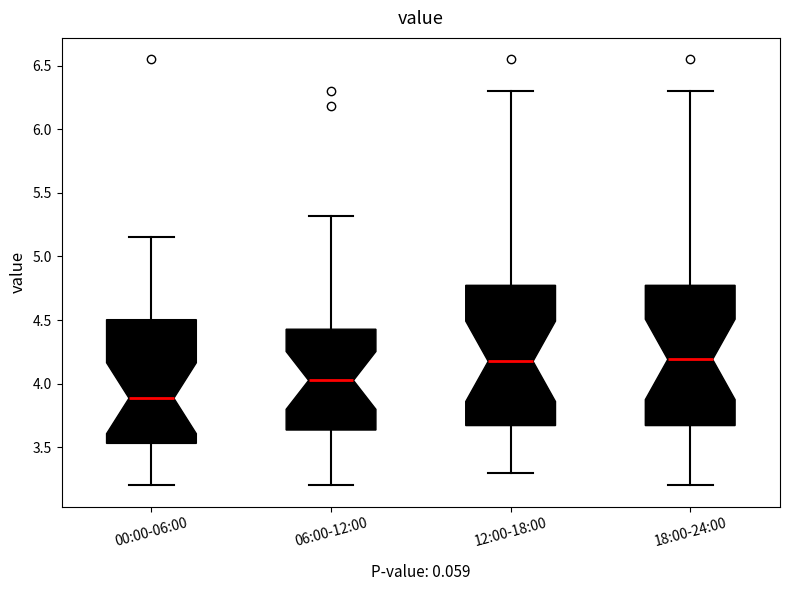

Where does the median line of the box for 06:00-12:00 sit on the y-axis? The values are not printed on the chart, so give them approximately, as read against the axis.

4.05